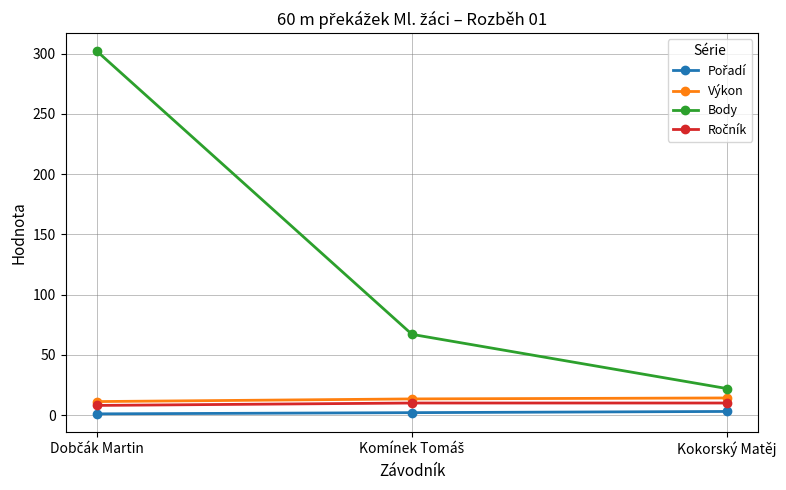

What is the value of the Body point at the 3rd from the left?

22.0